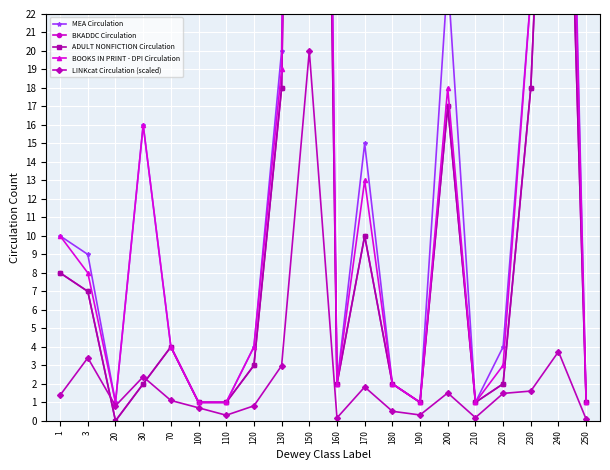

Reading left to right, what are all the values shown in this chart?

MEA Circulation: 1=10.0	3=9.0	20=1.0	30=16.0	70=4.0	100=1.0	110=1.0	120=4.0	130=20.0	150=132.0	160=2.0	170=15.0	180=2.0	190=1.0	200=24.0	210=1.0	220=4.0	230=23.0	240=64.0	250=1.0
BKADDC Circulation: 1=8.0	3=7.0	20=0.0	30=2.0	70=4.0	100=1.0	110=1.0	120=3.0	130=18.0	150=111.0	160=2.0	170=10.0	180=2.0	190=1.0	200=17.0	210=1.0	220=2.0	230=18.0	240=52.0	250=1.0
ADULT NONFICTION Circulation: 1=8.0	3=7.0	20=0.0	30=2.0	70=4.0	100=1.0	110=1.0	120=3.0	130=18.0	150=111.0	160=2.0	170=10.0	180=2.0	190=1.0	200=17.0	210=1.0	220=2.0	230=18.0	240=52.0	250=1.0
BOOKS IN PRINT - DPI Circulation: 1=10.0	3=8.0	20=1.0	30=16.0	70=4.0	100=1.0	110=1.0	120=4.0	130=19.0	150=129.0	160=2.0	170=13.0	180=2.0	190=1.0	200=18.0	210=1.0	220=3.0	230=23.0	240=61.0	250=1.0
LINKcat Circulation (scaled): 1=1.4	3=3.4	20=0.8	30=2.4	70=1.1	100=0.7	110=0.3	120=0.8	130=3.0	150=20.0	160=0.2	170=1.8	180=0.5	190=0.3	200=1.5	210=0.2	220=1.5	230=1.6	240=3.7	250=0.1